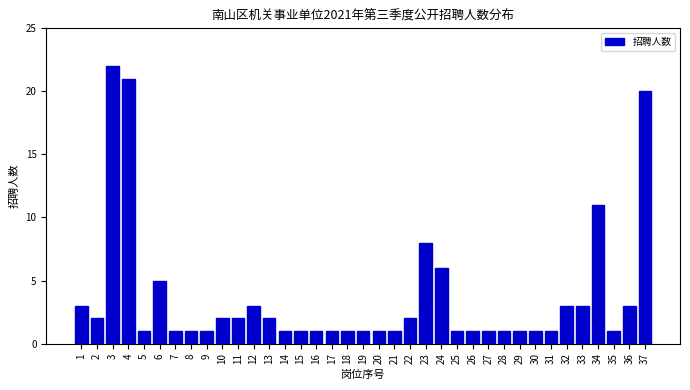

What is the difference between the second highest and second lowest values?

20